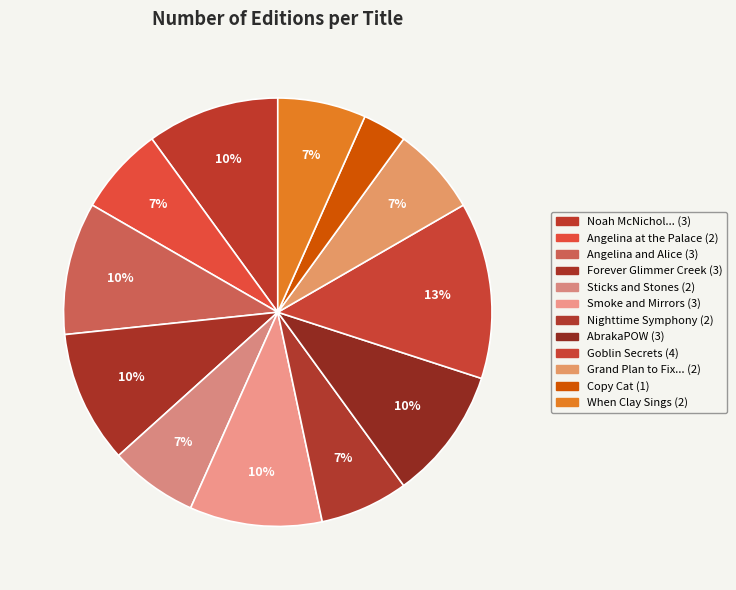

Count the number of slices in the pie.

12